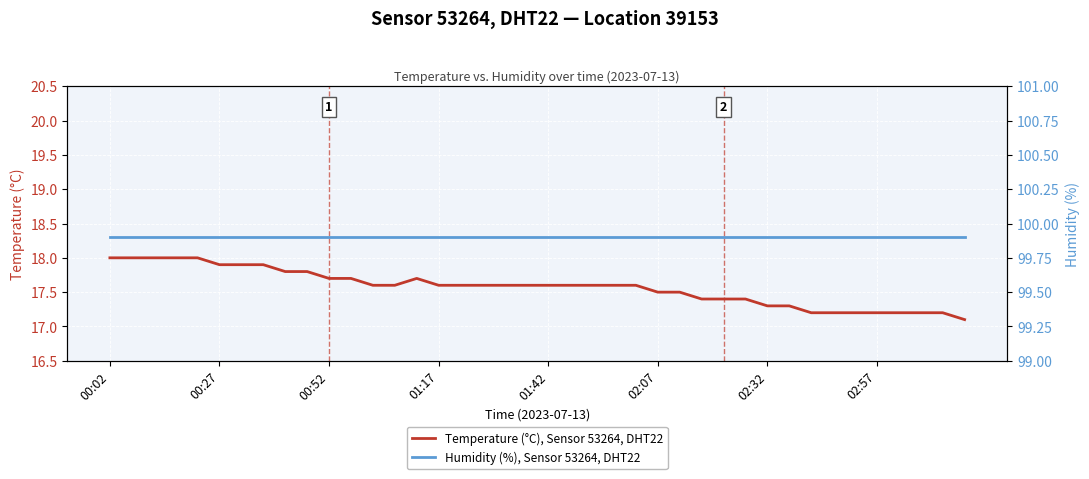

What is the maximum value for Temperature (°C), Sensor 53264, DHT22?

18.0